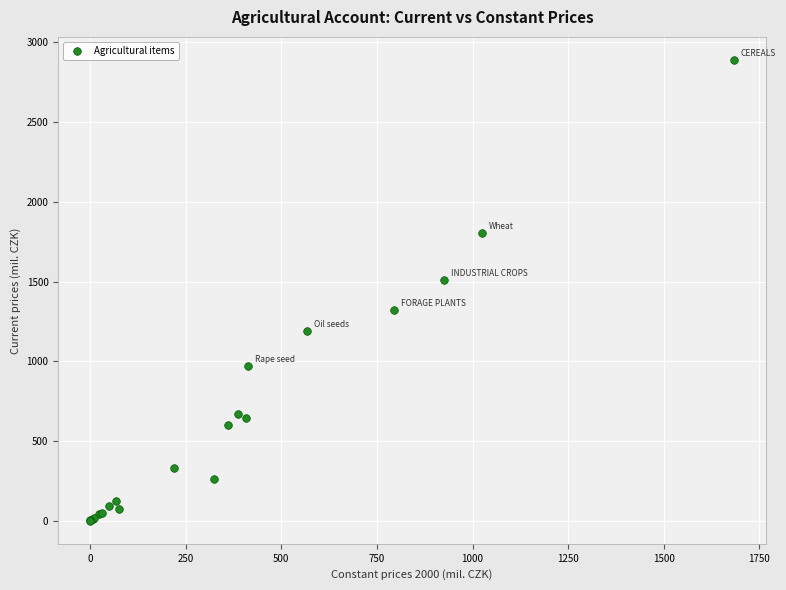

What Y value in the scatter plot is closest to 1445?

1507.6